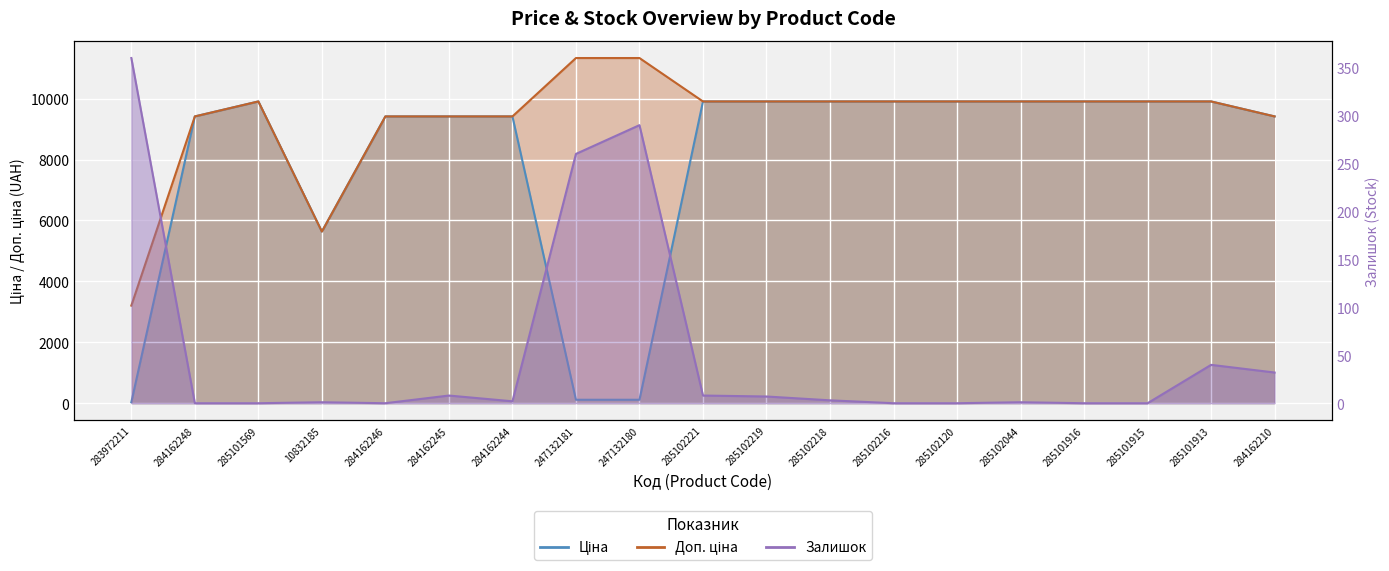

How many lines are shown in the chart?

3